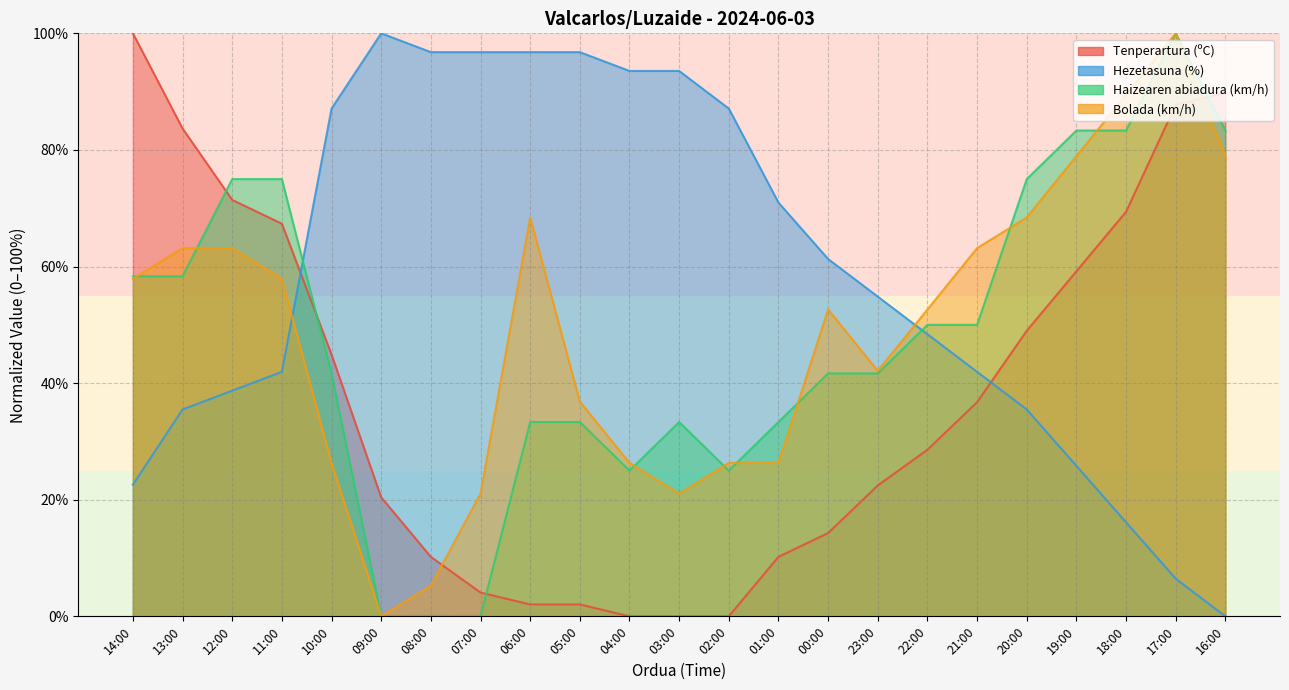

At which category does Hezetasuna (%) reach its first local peak?

09:00